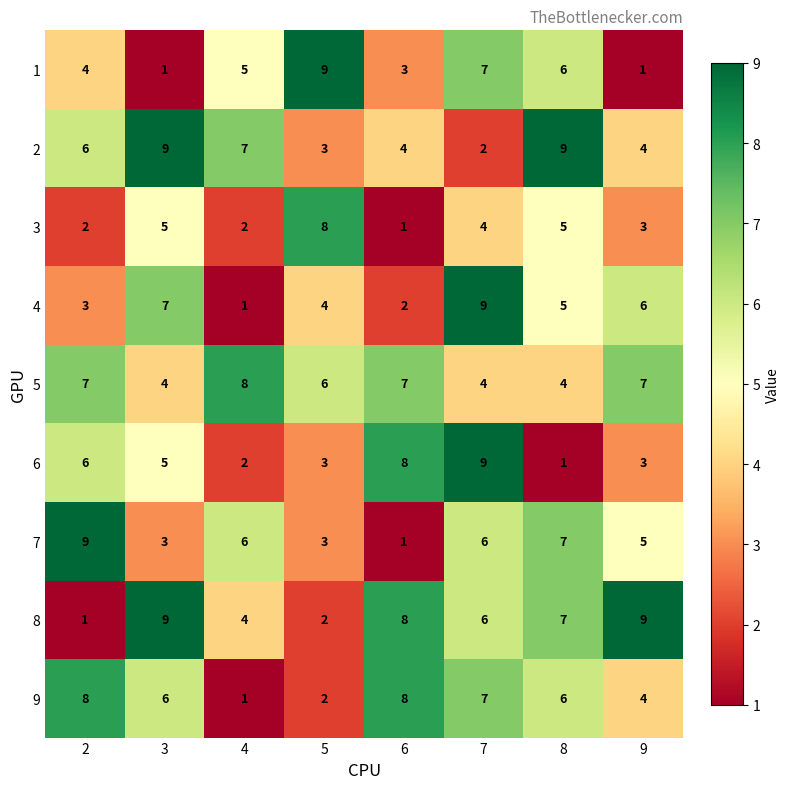

The value of 9 at 8 is 10. True or false?

False